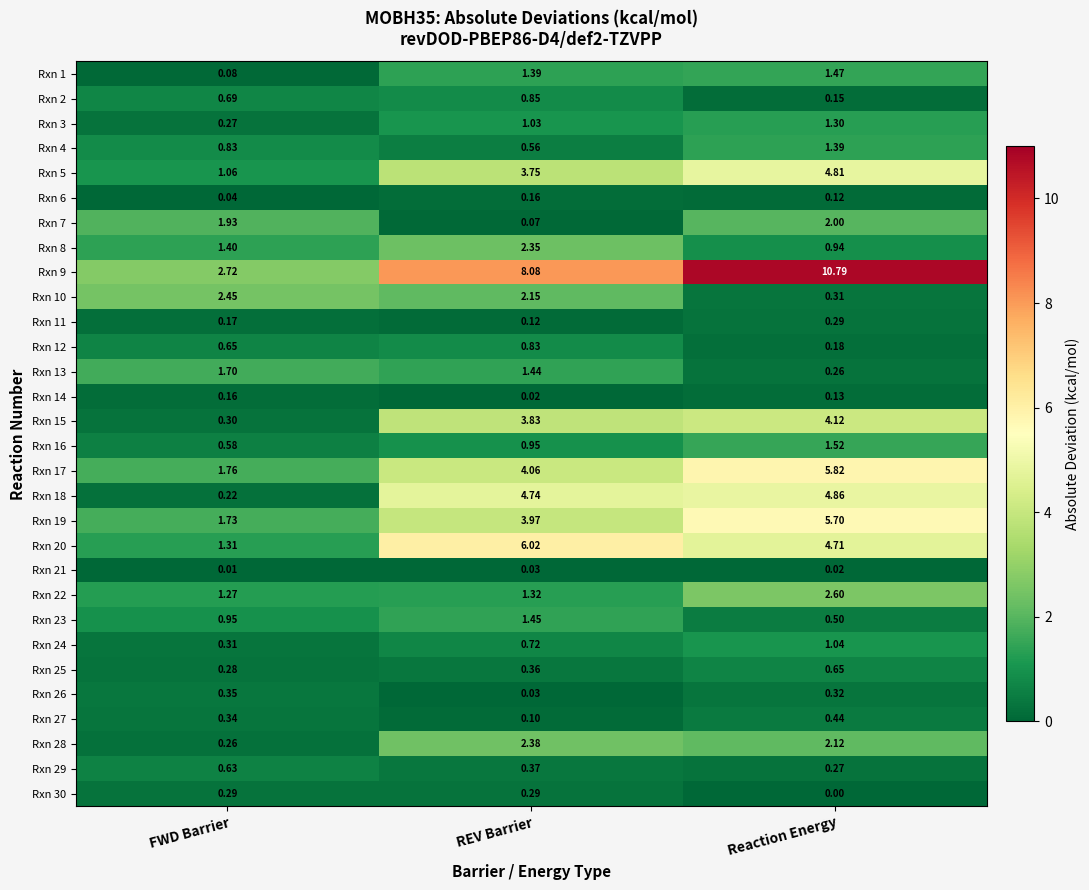

Rank the categories by Rxn 20 value from lowest to highest.

FWD Barrier, Reaction Energy, REV Barrier